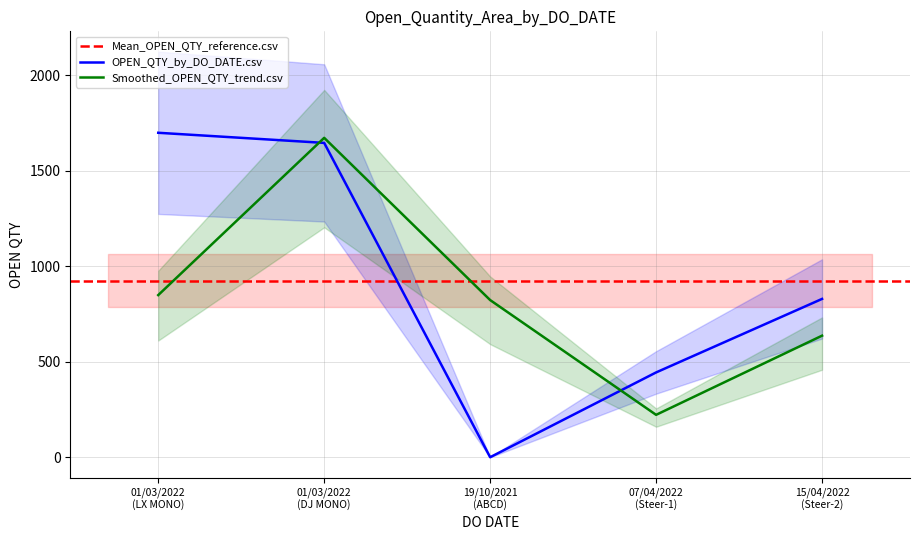

What is the maximum value shown in the chart?

1700